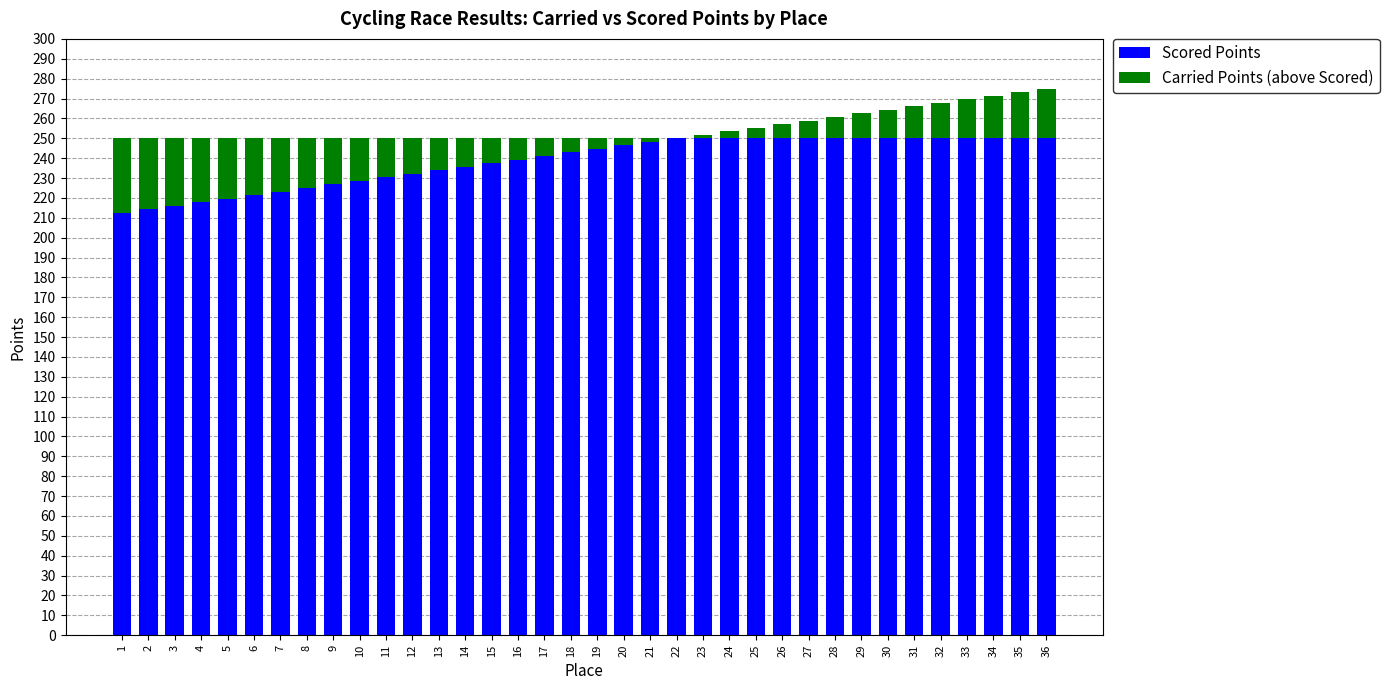

At which label does Carried Points (above Scored) reach its peak?

1